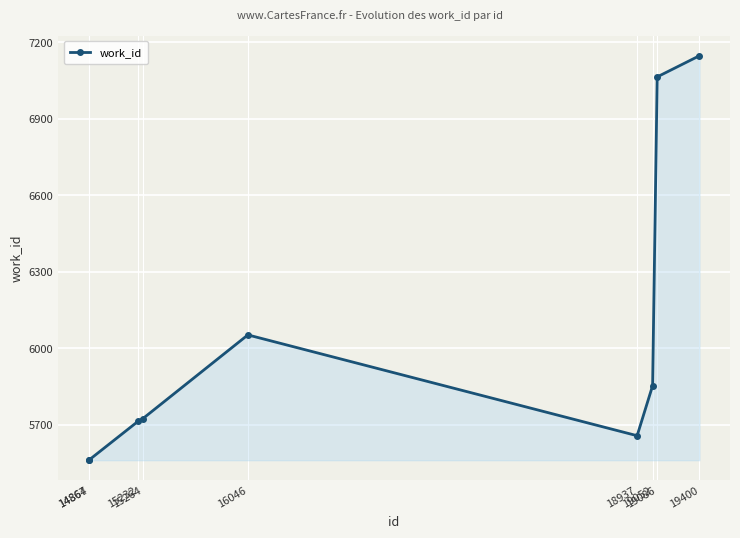

True or false: there are more than 0 points higher than both neighbors.

True